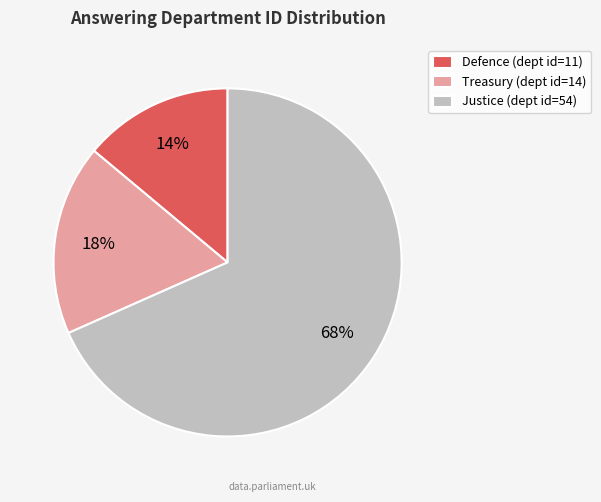

Does any single category account for the majority?

Yes